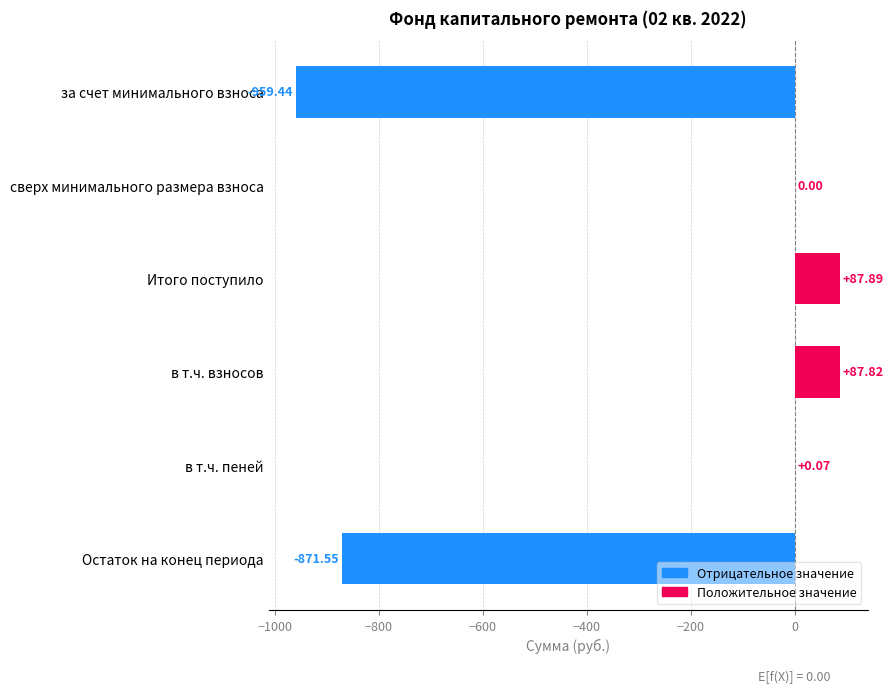

How many categories are shown in the chart?

6